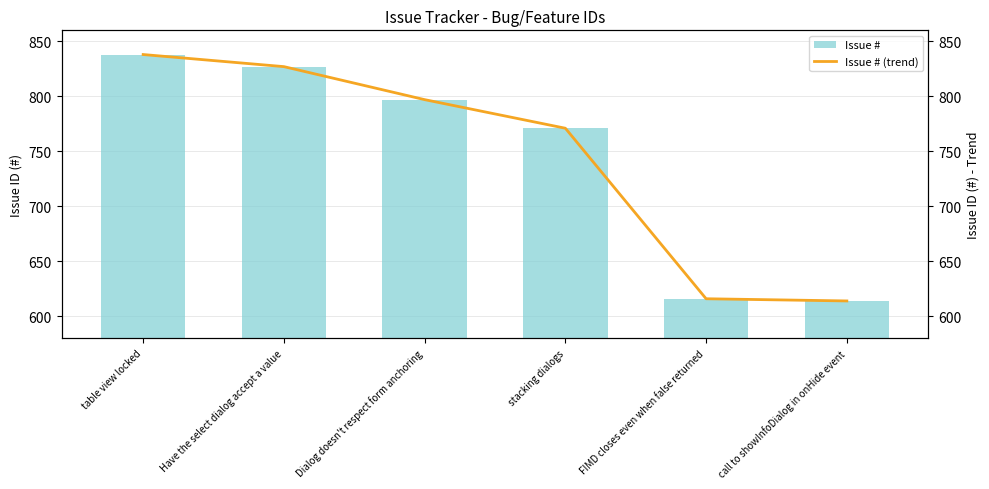

True or false: Issue # has a value of 838 at table view locked.

True